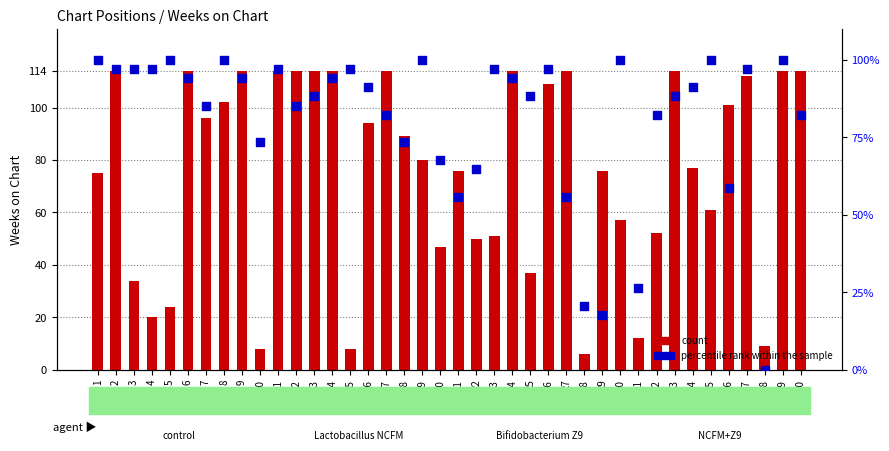

Is the value of percentile rank within the sample at 17 greater than the value of count at 6?

No